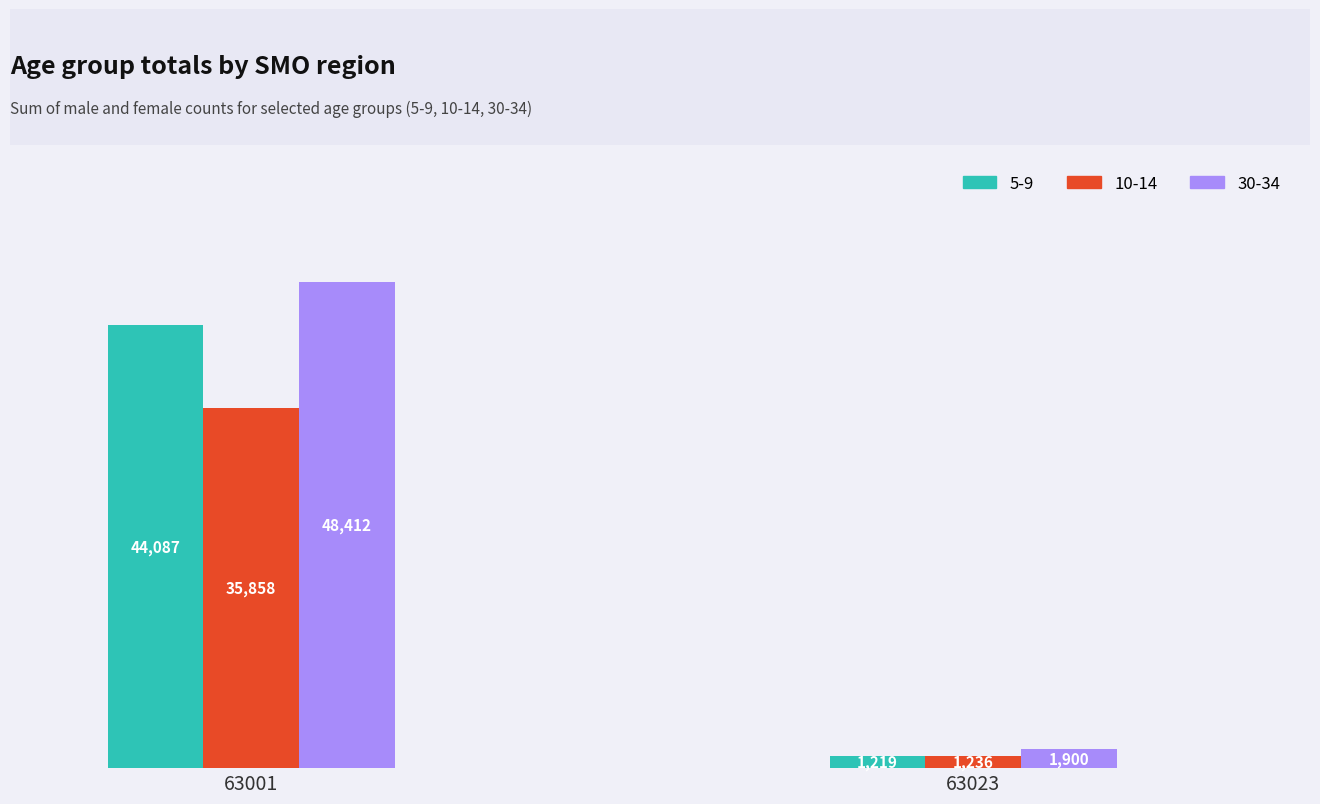

What is the difference between the 5-9 values at 63001 and 63023?

42868